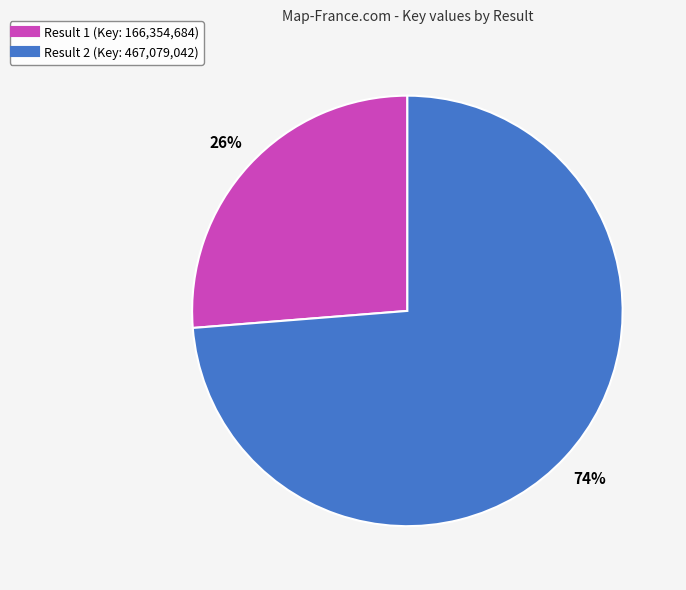

To the nearest percent, what is the average slice percentage?

50%